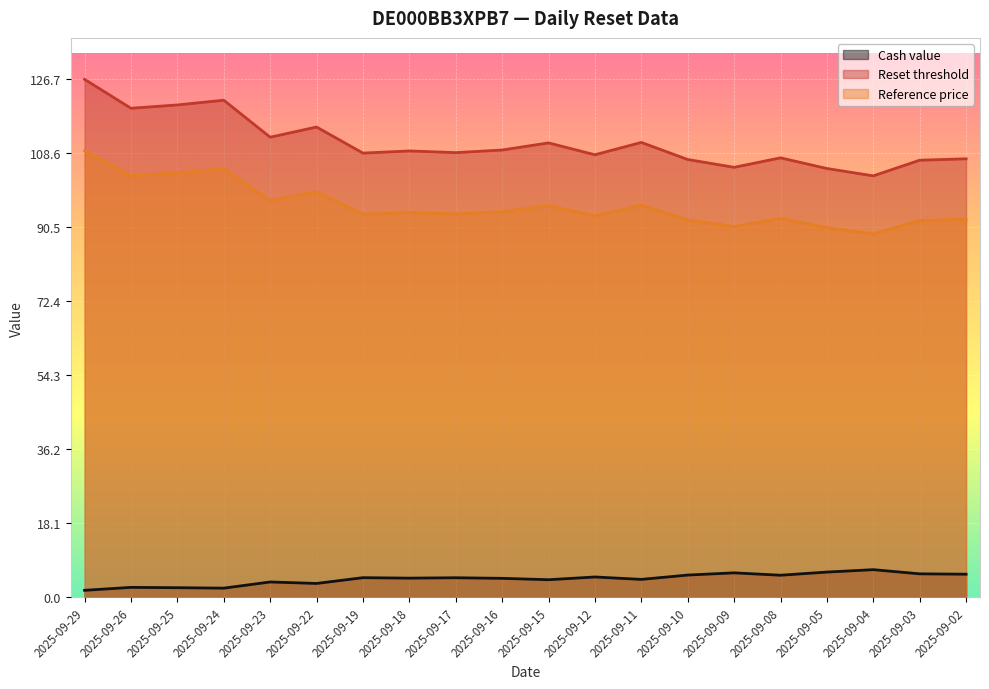

Between 2025-09-09 and 2025-09-10, which is larger?

2025-09-09